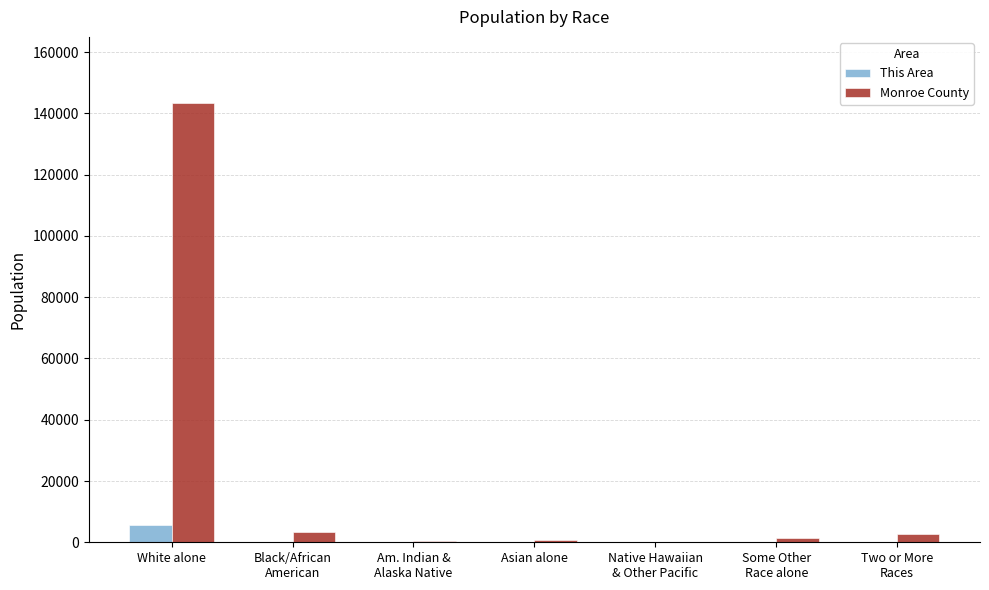

What is the average value of the Monroe County series?

21717